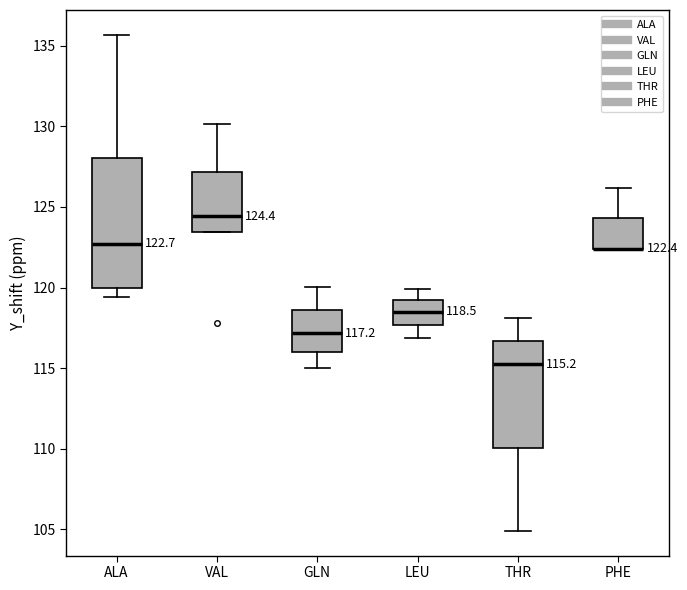

Comparing the boxes themselves (not the whiskers), which one is the tallest?

ALA